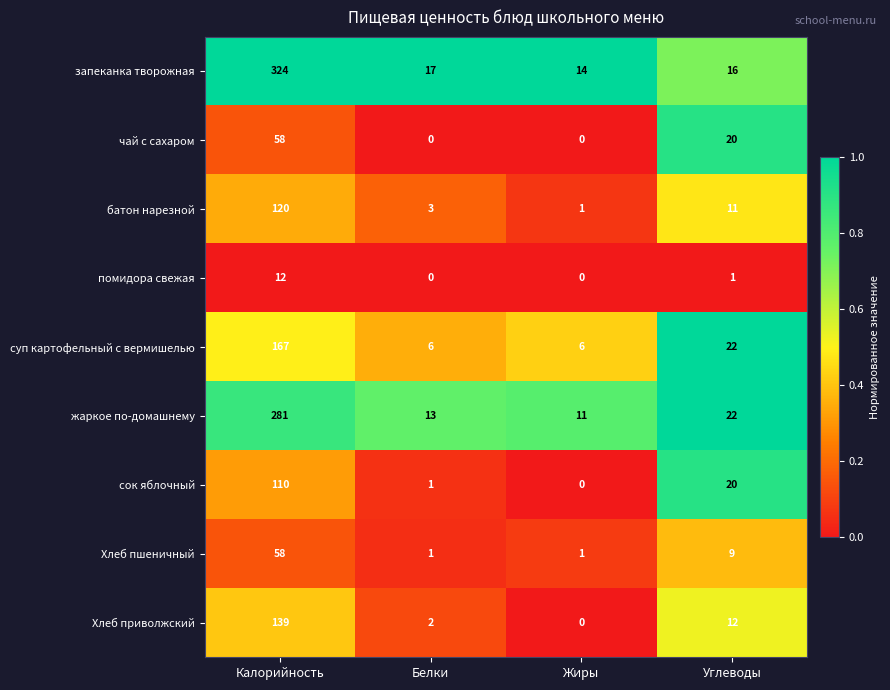

List the labels in order of жаркое по-домашнему value, smallest first.

Жиры, Белки, Углеводы, Калорийность